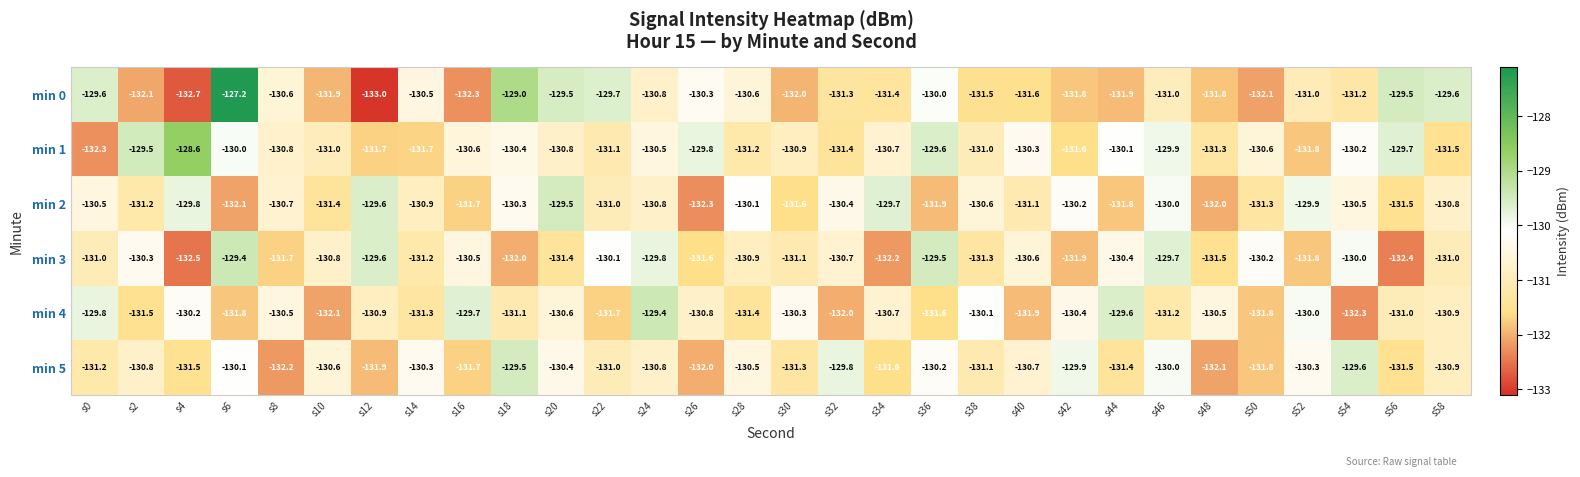

Where does the min 5 series first go above -130?

s18